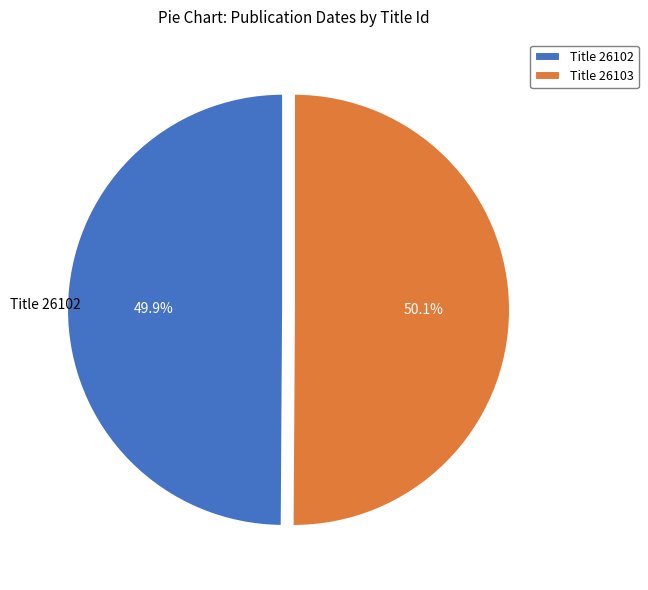

Does any single category account for the majority?

Yes